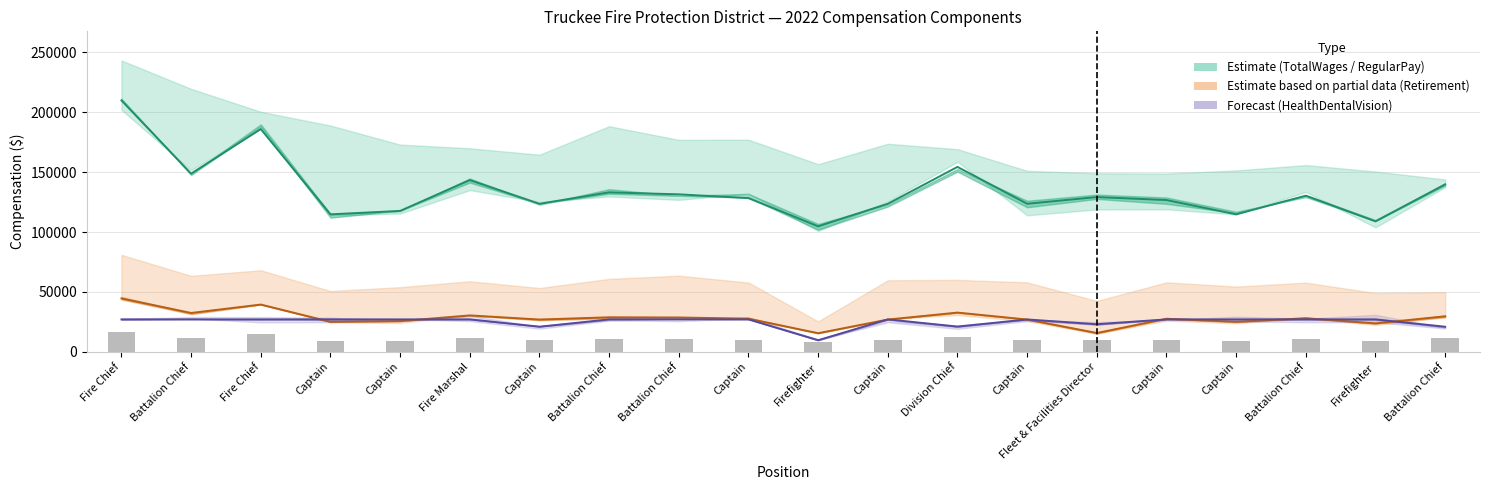

What is the sum of all RegularPay values?

2692071